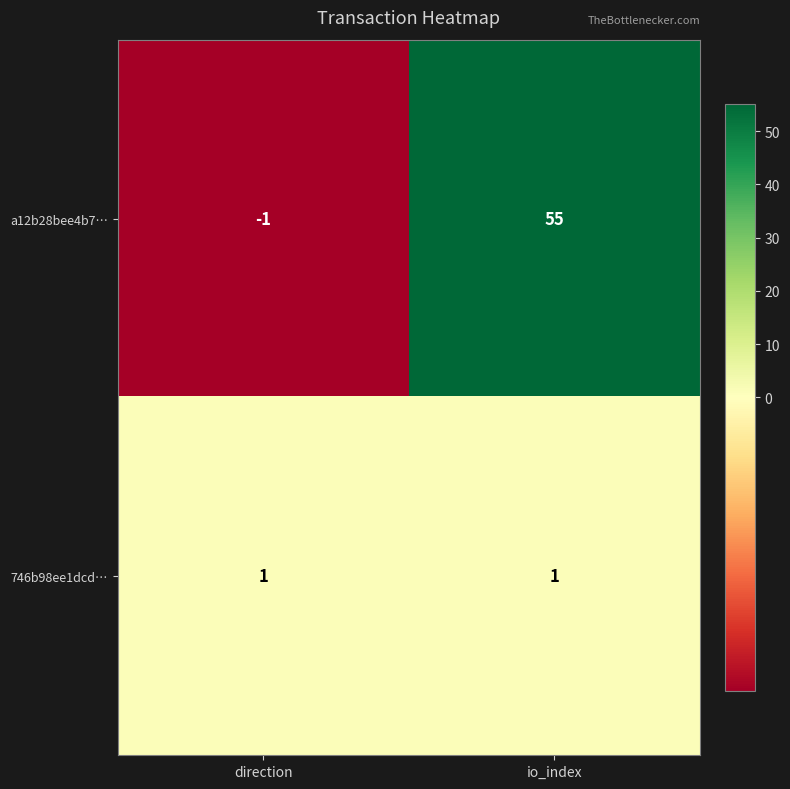

Which series has the widest spread of values?

a12b28bee4b7…